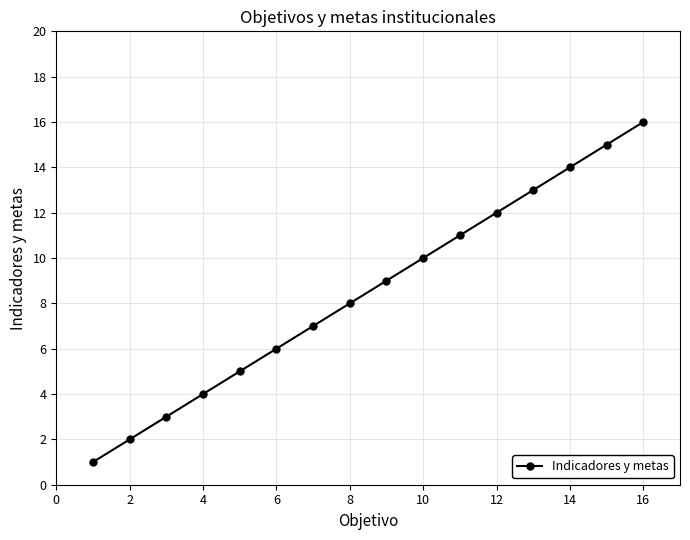

What is the sum of all values?

136